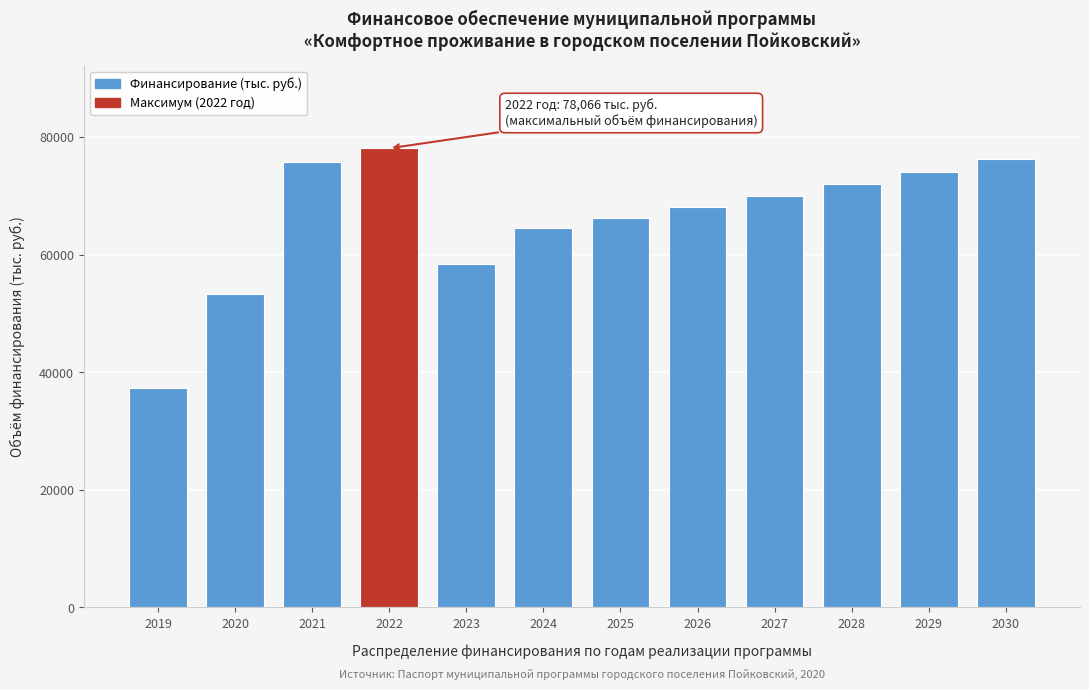

Reading right to left, list all the values displayed in this chart.

76198.4	74049.5	71983.4	69996.9	68086.5	66249.8	64483.6	58400.0	78065.9	75795.6	53332.5	37398.3